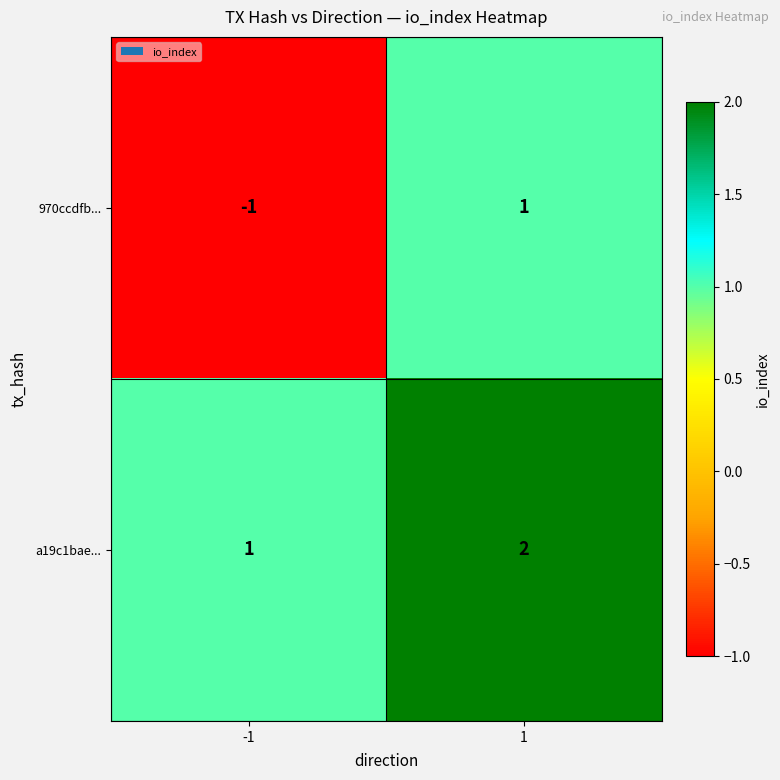

True or false: 970ccdfb... has a value of 0 at -1.

False